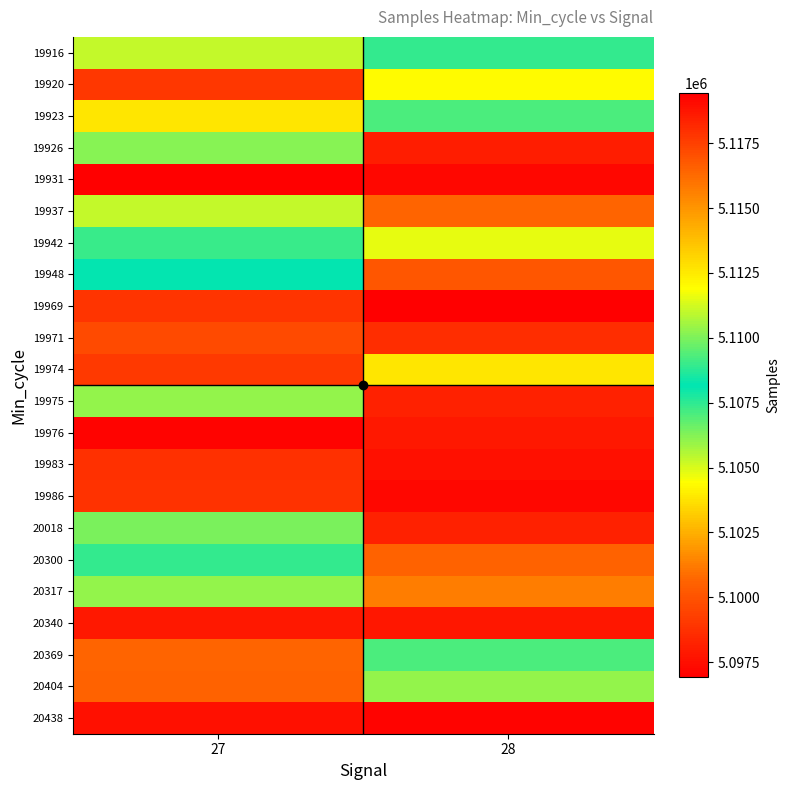

Between 27 and 28, which is larger?

28